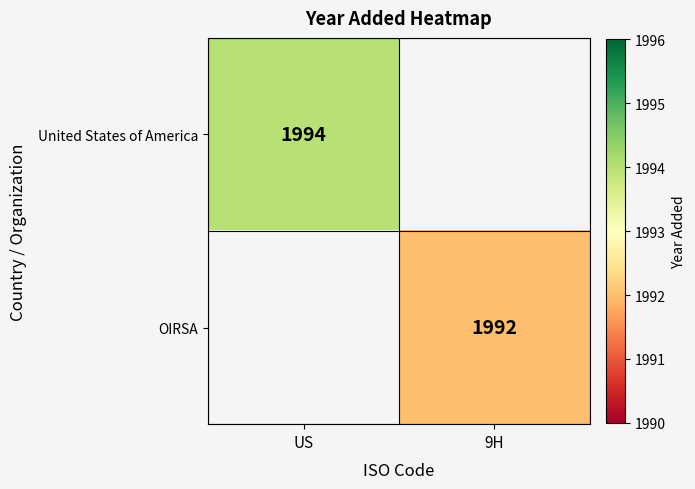

Which has a higher value, 9H or US?

US